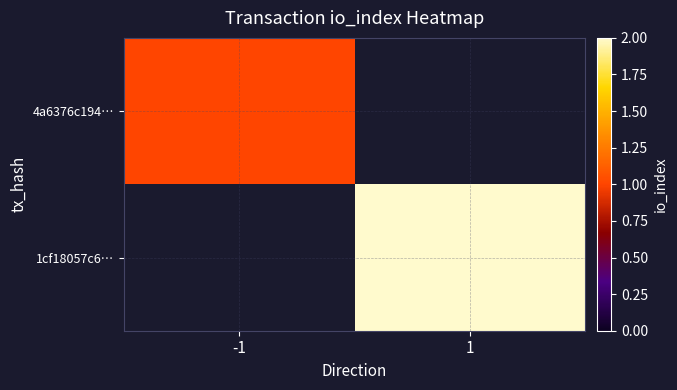

List the labels in order of 4a6376c194… value, largest first.

-1, 1